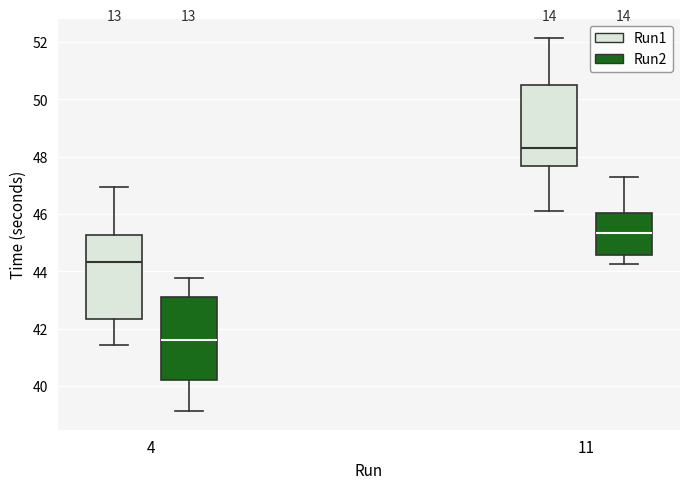

Reading left to right, read every box against the y-axis: the position of its median line, the range the box covers, and the ends of its whiskers. The values are not printed on the chart, so give them approximately, as read against the axis.

4 (Run1): median 44.4, box 42.4 to 45.2, whiskers 41.4 to 47.0
4 (Run2): median 41.6, box 40.2 to 43.2, whiskers 39.2 to 43.8
11 (Run1): median 48.4, box 47.6 to 50.4, whiskers 46.2 to 52.2
11 (Run2): median 45.4, box 44.6 to 46.0, whiskers 44.2 to 47.2